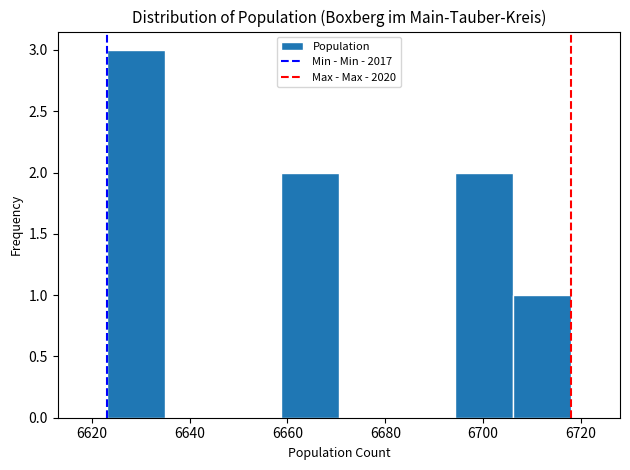

Which range on the x-axis has the tallest bar?

6624 to 6634